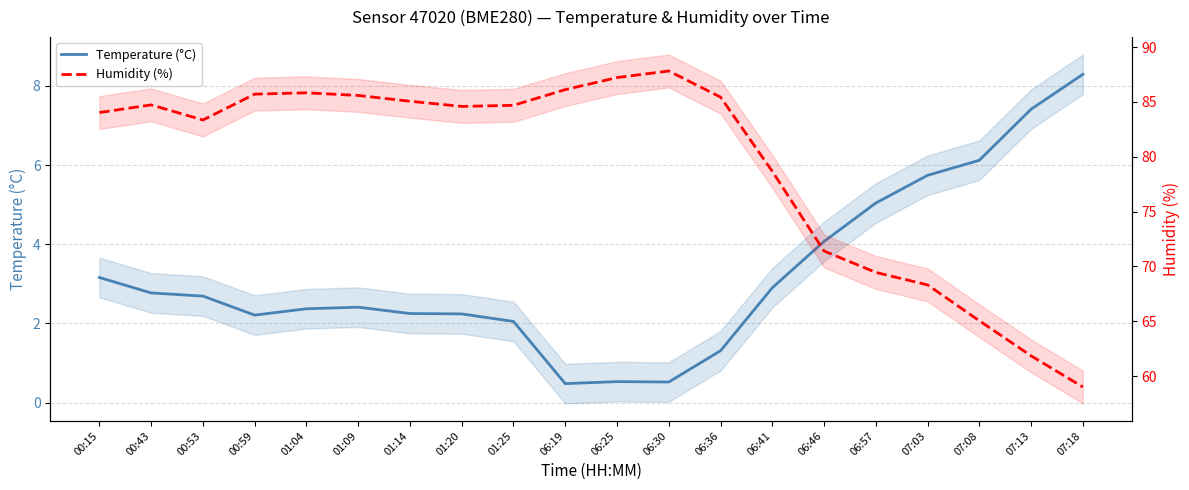

Which category has the highest value in the Humidity (%) series?

06:30